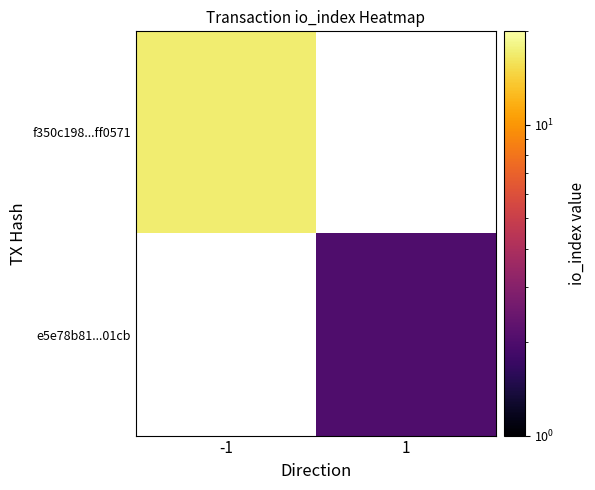

The value of f350c198...ff0571 at -1 is 7.5. True or false?

False